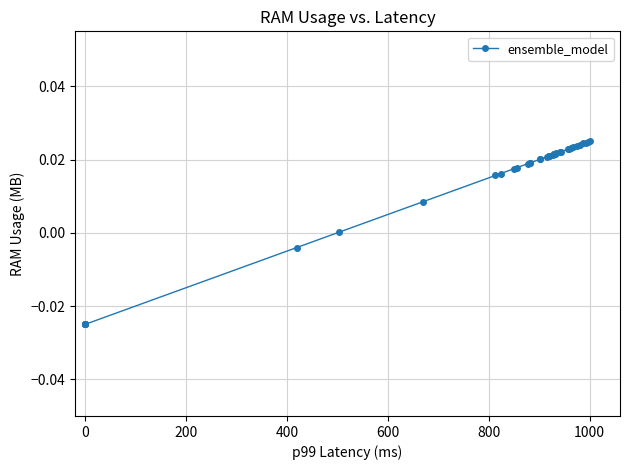

What is the sum of all values?

0.6